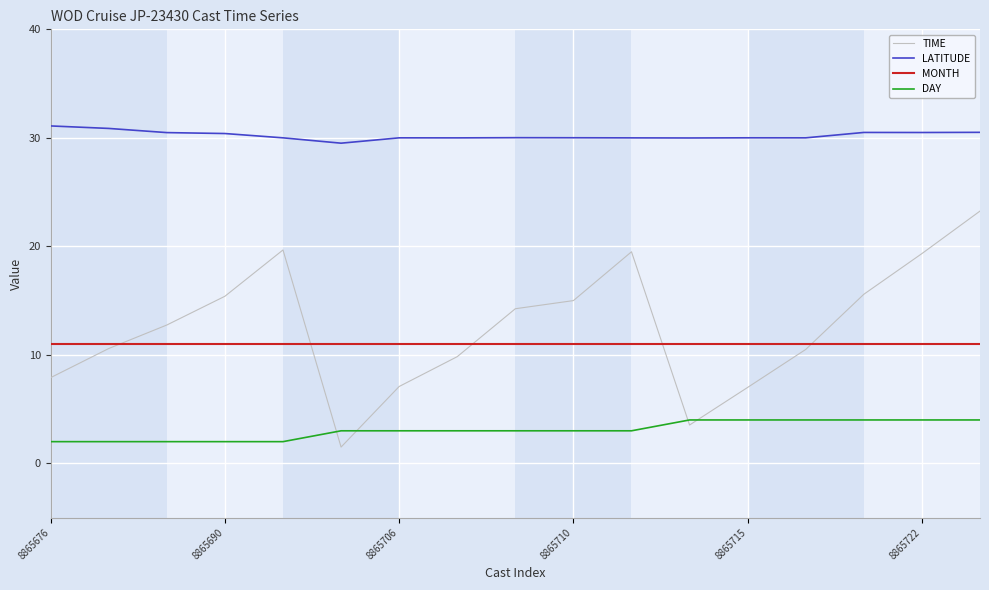

Which series has the largest total across all categories?

LATITUDE